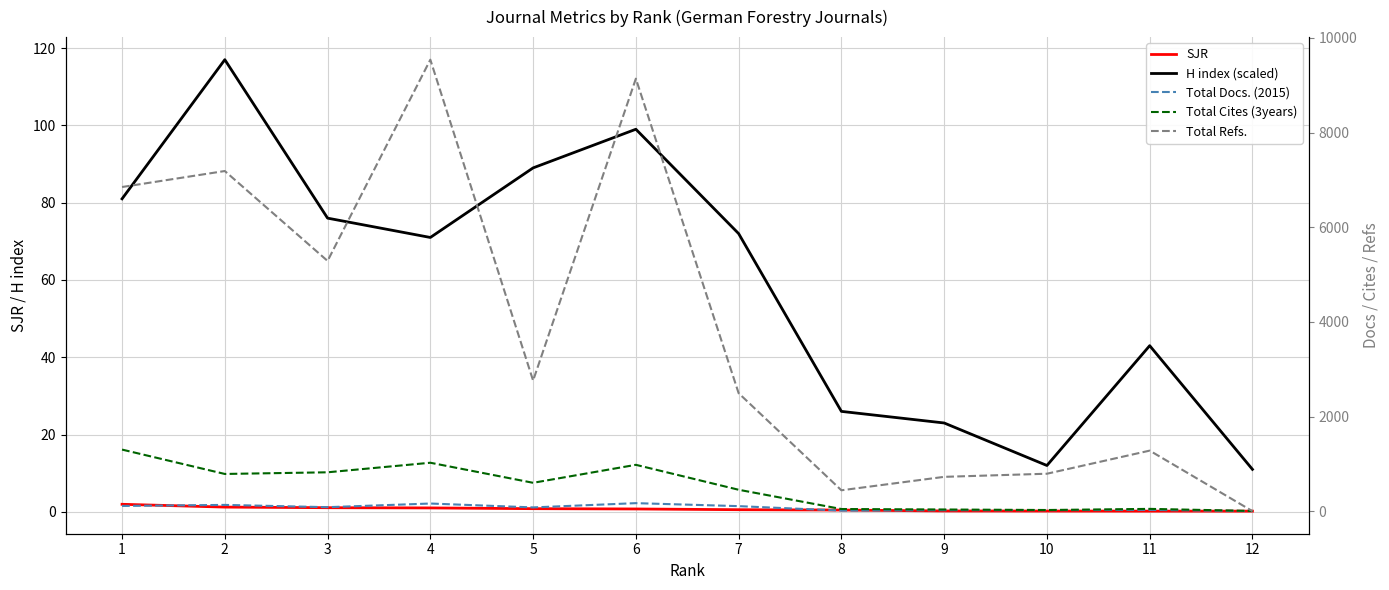

Between 1 and 4, which series saw the biggest shift?

Total Refs.